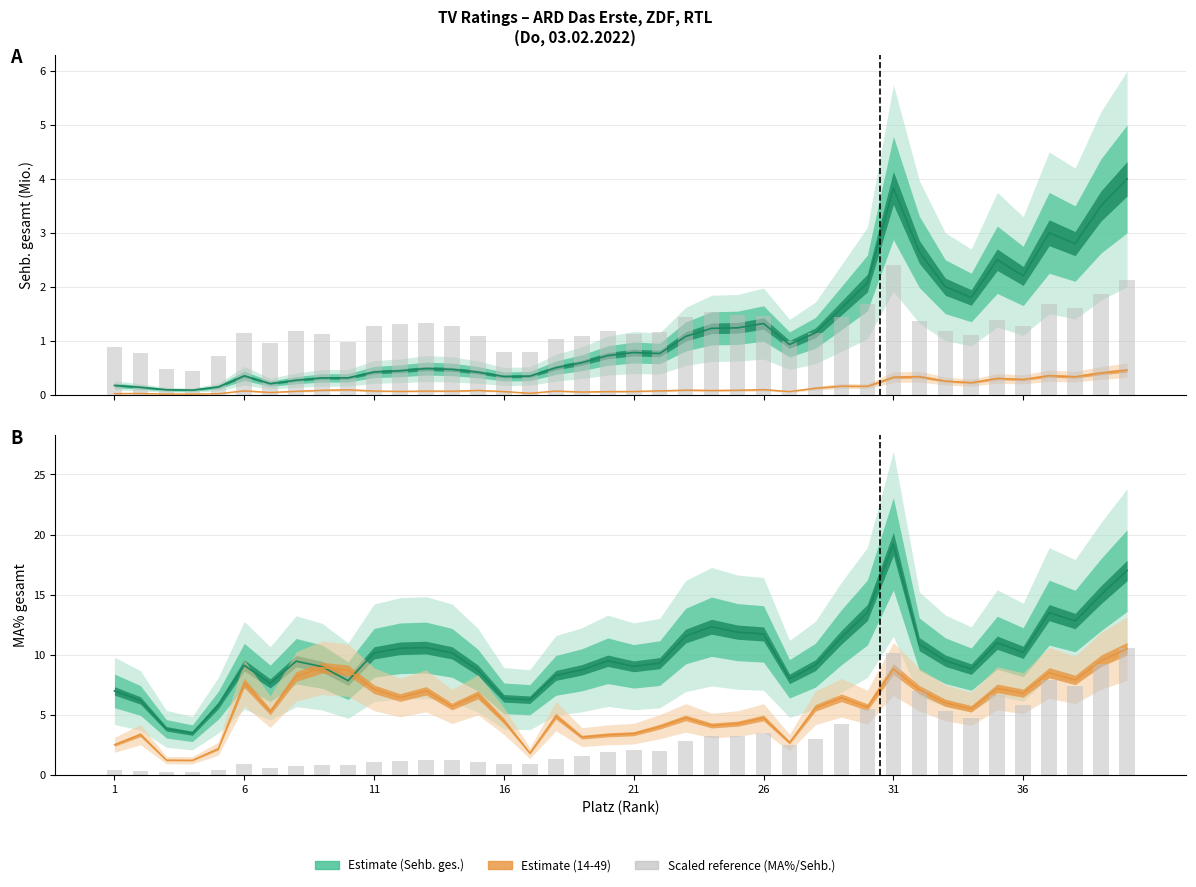

What is the value of the MA% (scaled) bar at the 6th from the left?

1.1